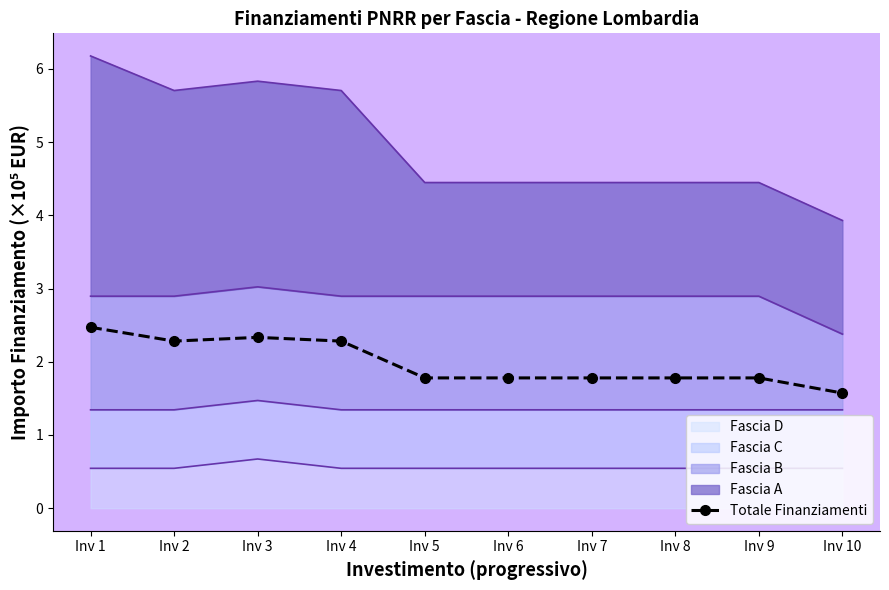

How many points are higher than both their immediate neighbors (excluding endpoints)?

1